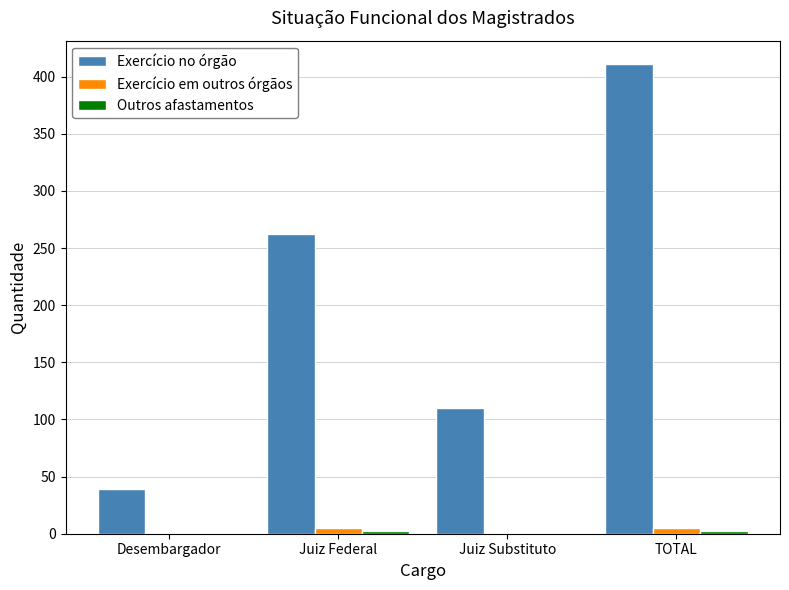

Which series has the largest total across all categories?

Exercício no órgão